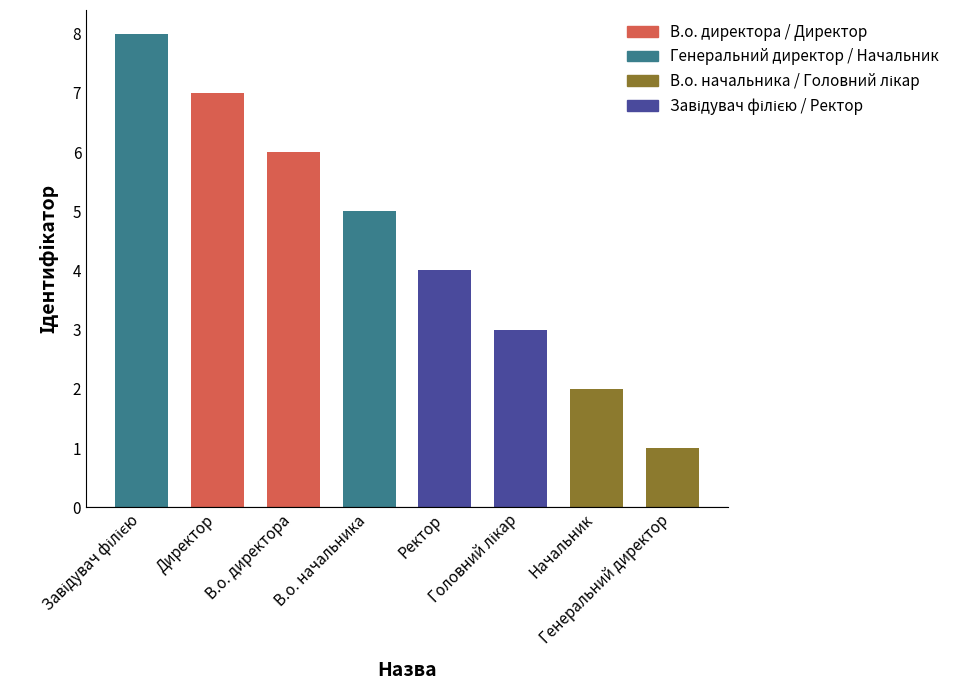

Reading left to right, extract all data points from this chart.

В.о. директора=6	В.о. начальника=5	Генеральний директор=1	Головний лікар=3	Директор=7	Завідувач філією=8	Начальник=2	Ректор=4